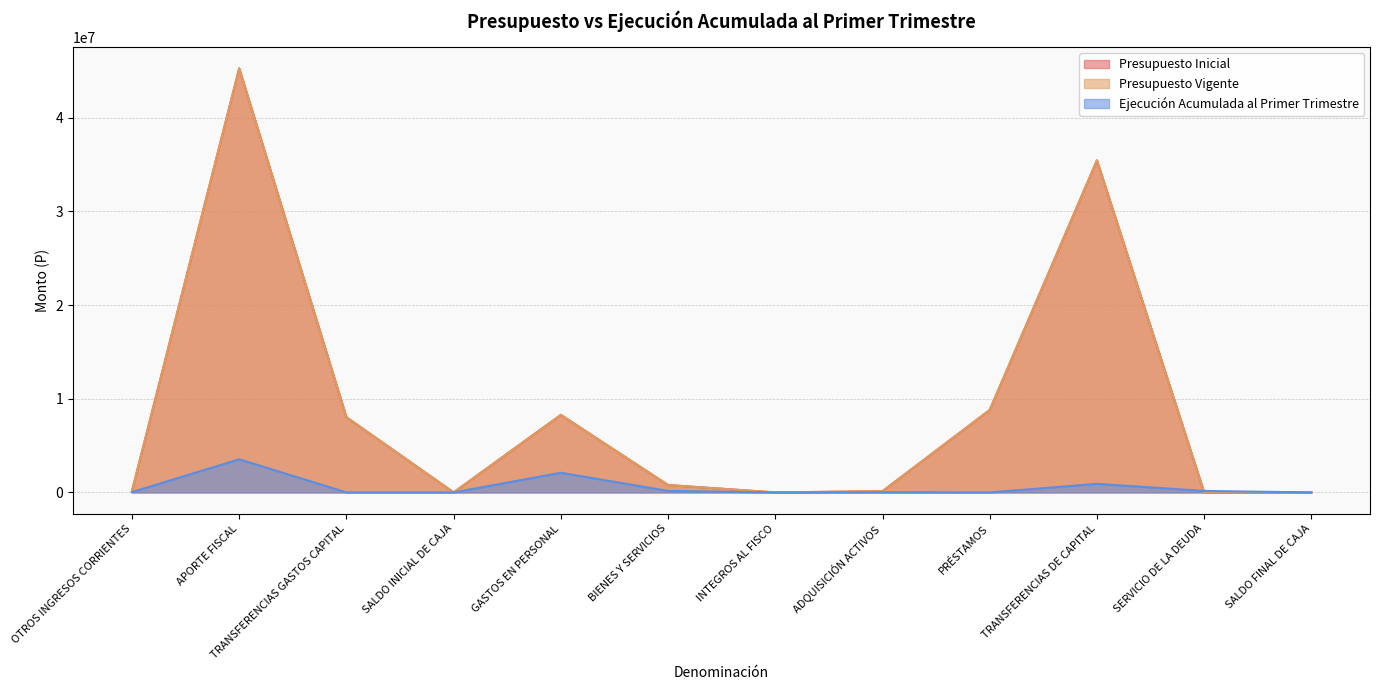

Which series ends up on top after the final intersection of Ejecución Acumulada al Primer Trimestre and Presupuesto Inicial?

Presupuesto Inicial